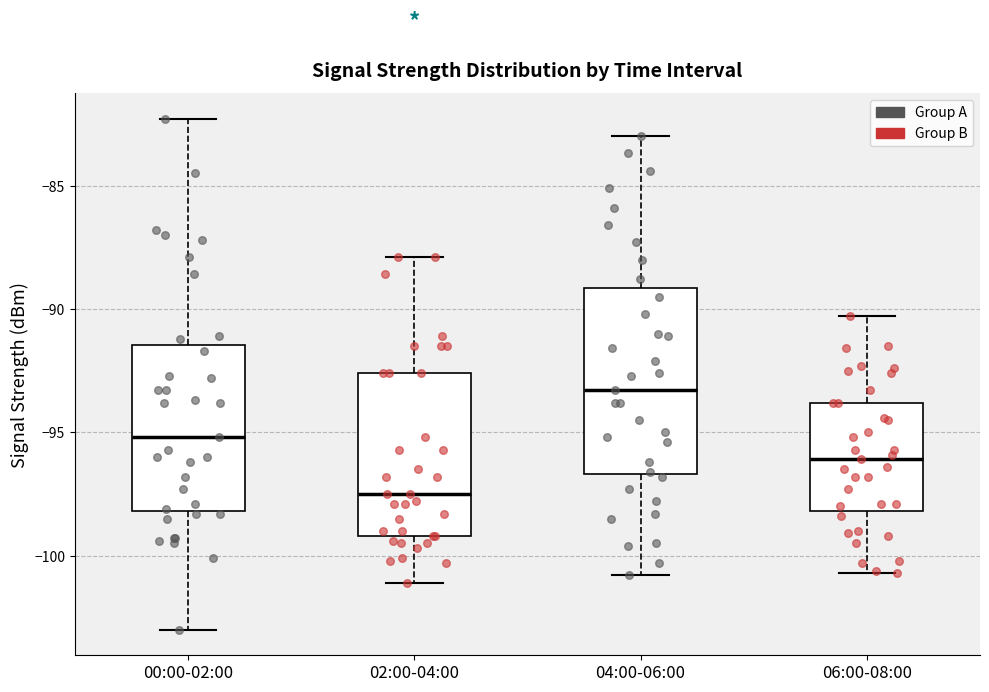

Where does the median line of the box for 04:00-06:00 sit on the y-axis? The values are not printed on the chart, so give them approximately, as read against the axis.

-93.5